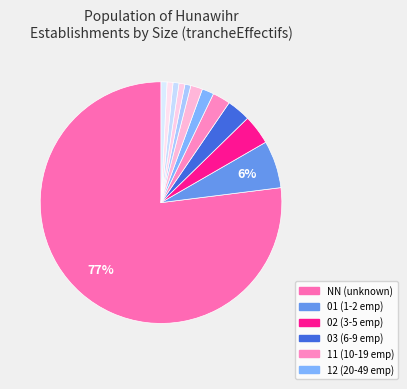

How many slices are in this pie chart?

12